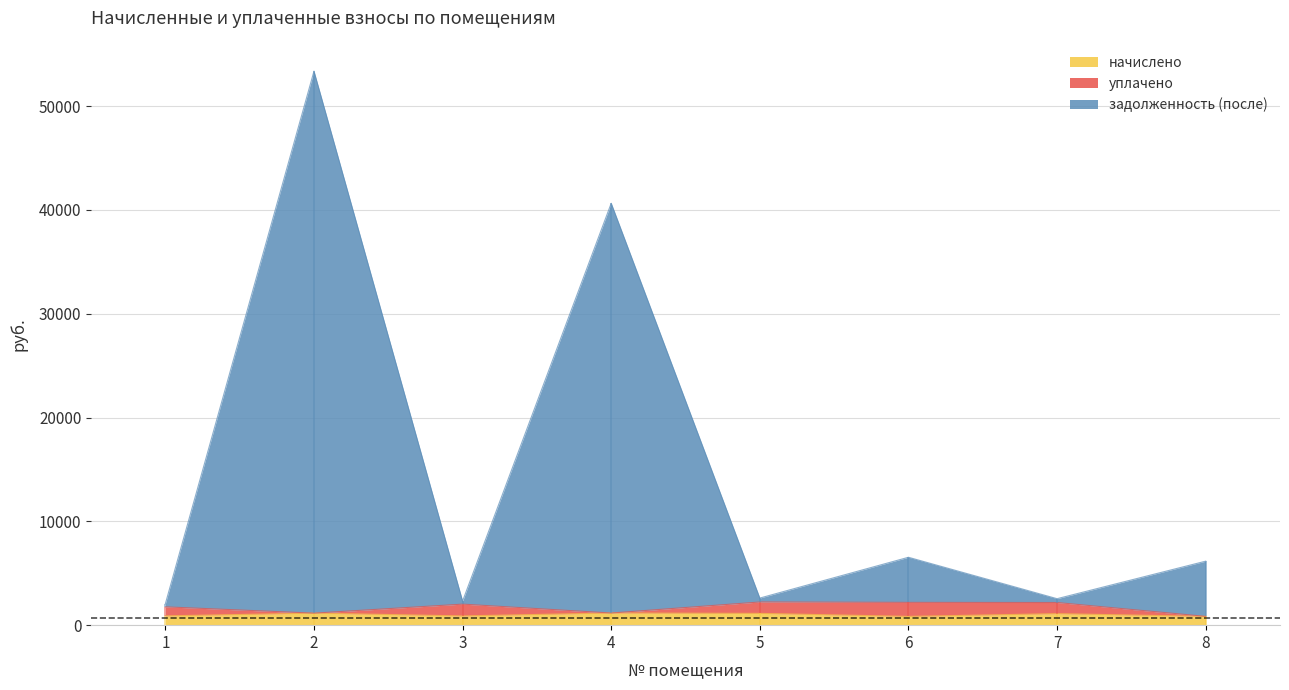

True or false: задолженность (после) and начислено cross at least once.

False